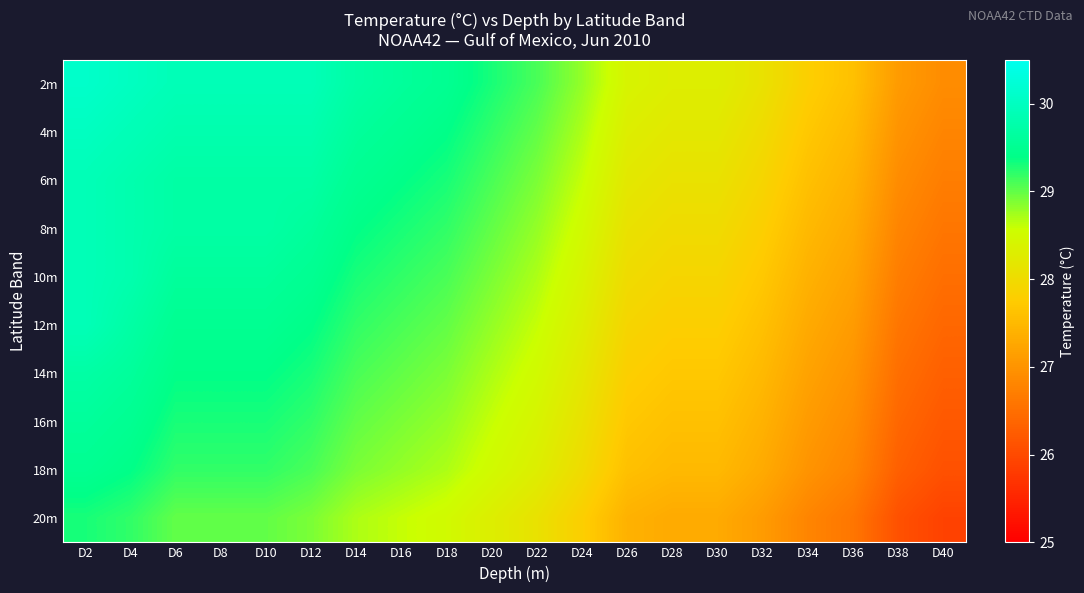

Count the number of data series in this chart.

10